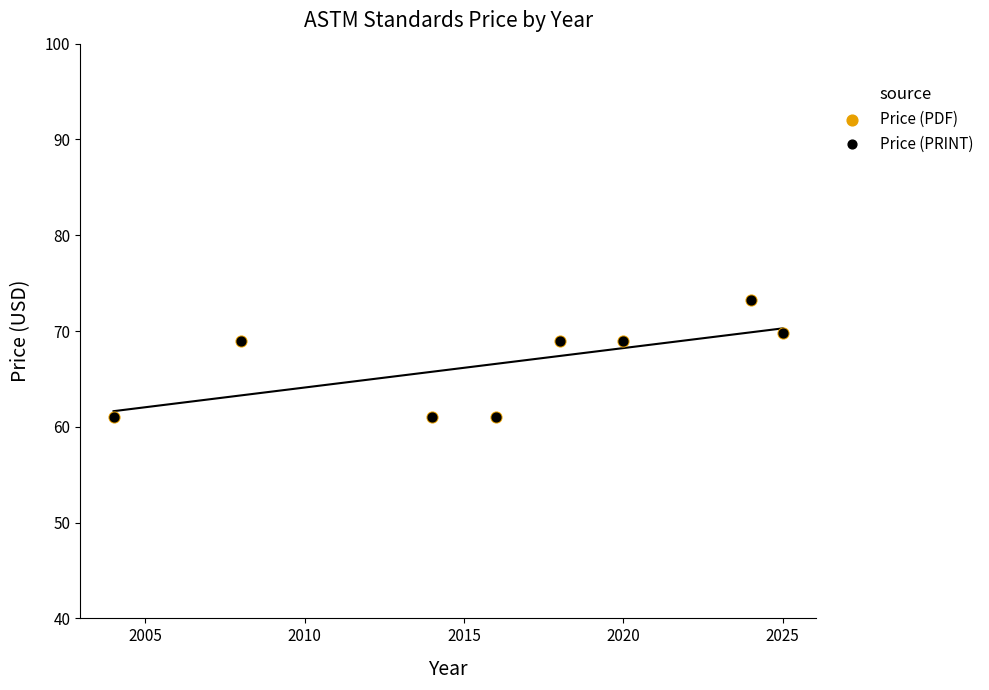

What are all the series names shown in the legend?

Price (PDF), Price (PRINT)